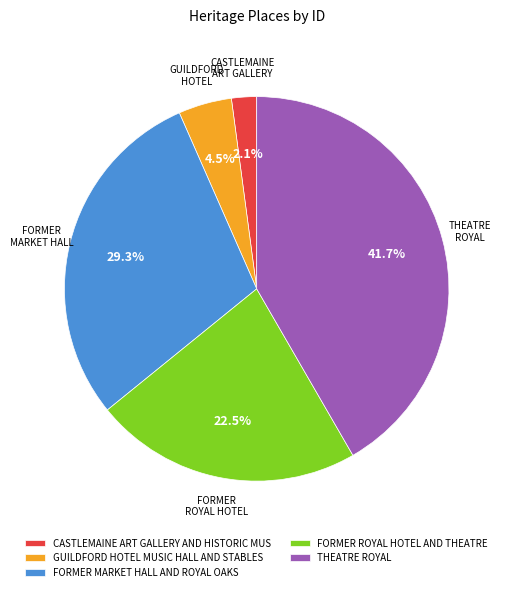

Does THEATRE ROYAL account for over 50% of the chart?

No